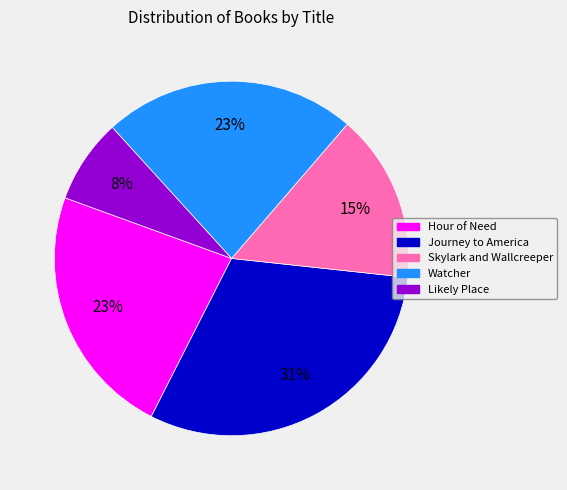

Is the sum of Likely Place and Watcher greater than half?

No